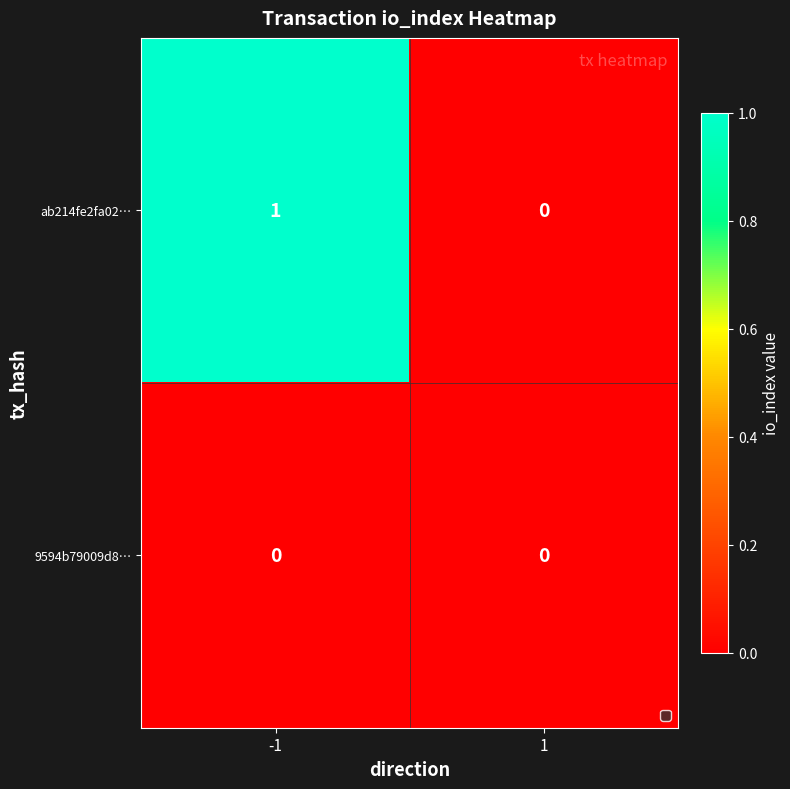

Reading left to right, list all the values displayed in this chart.

ab214fe2fa02…: -1=1	1=0
9594b79009d8…: -1=0	1=0